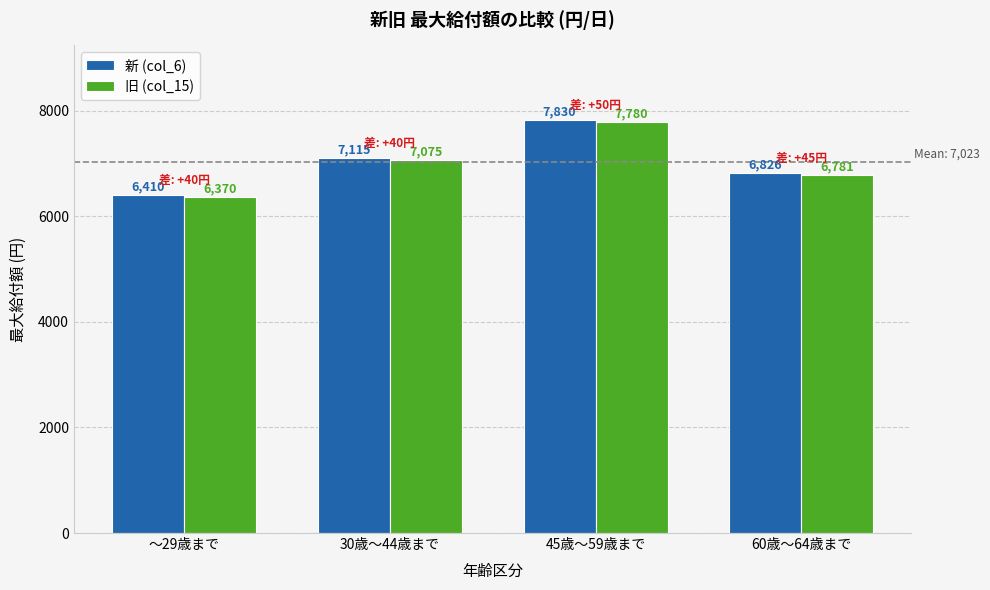

What is the maximum value shown in the chart?

7830